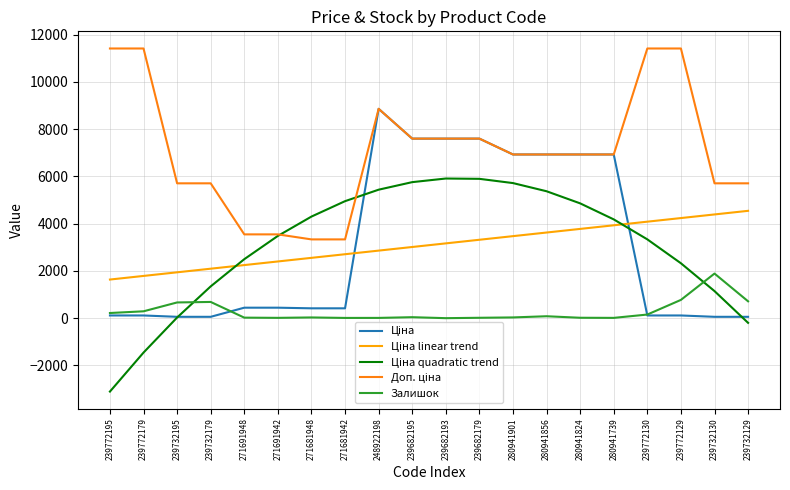

What is the minimum value shown in the chart?

-3105.8